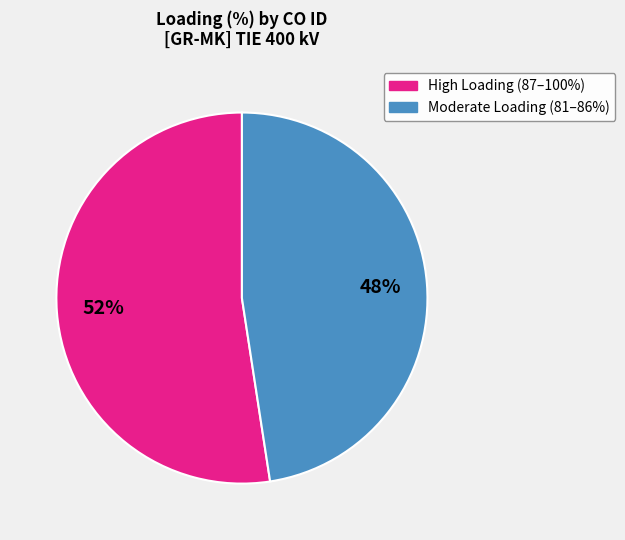

Is there any slice that represents more than half of the pie?

Yes